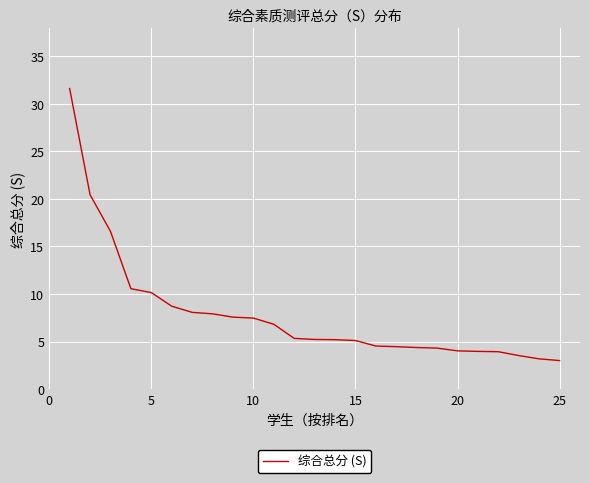

What is the greatest value displayed?

31.6